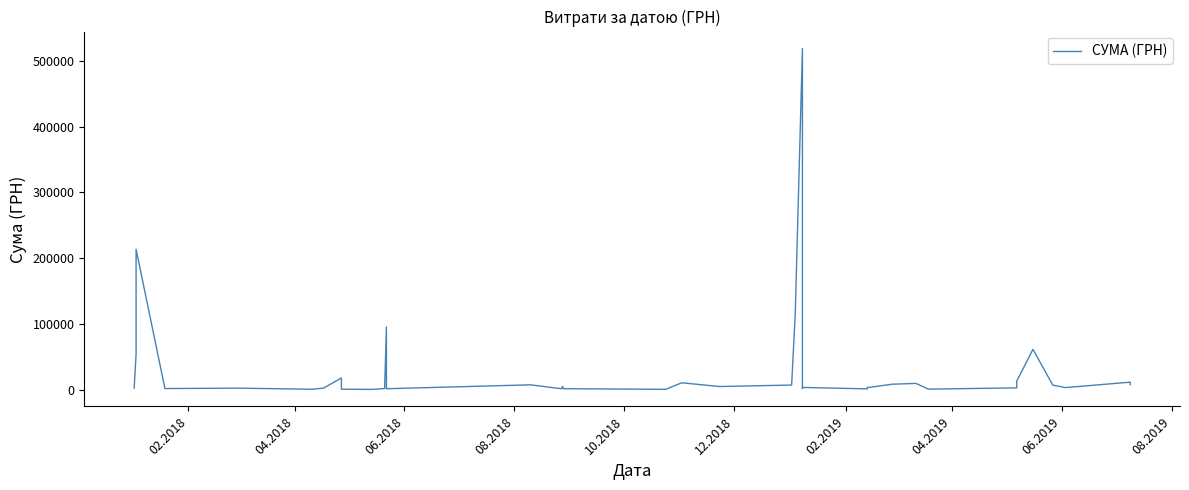

What is the maximum value shown in the chart?

518664.2